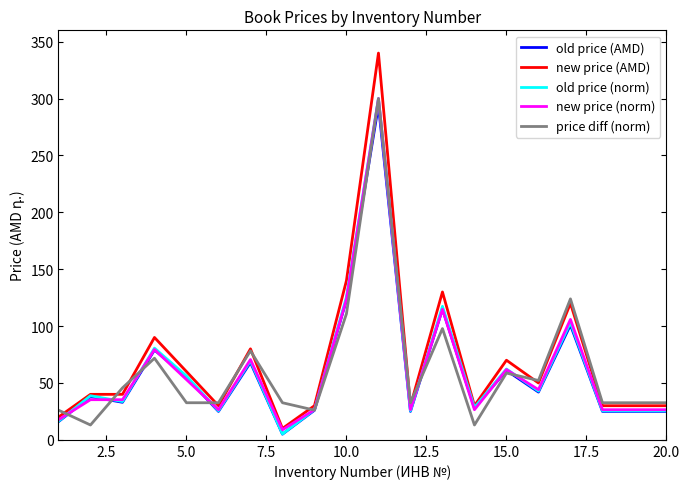

What is the greatest value displayed?

340.0